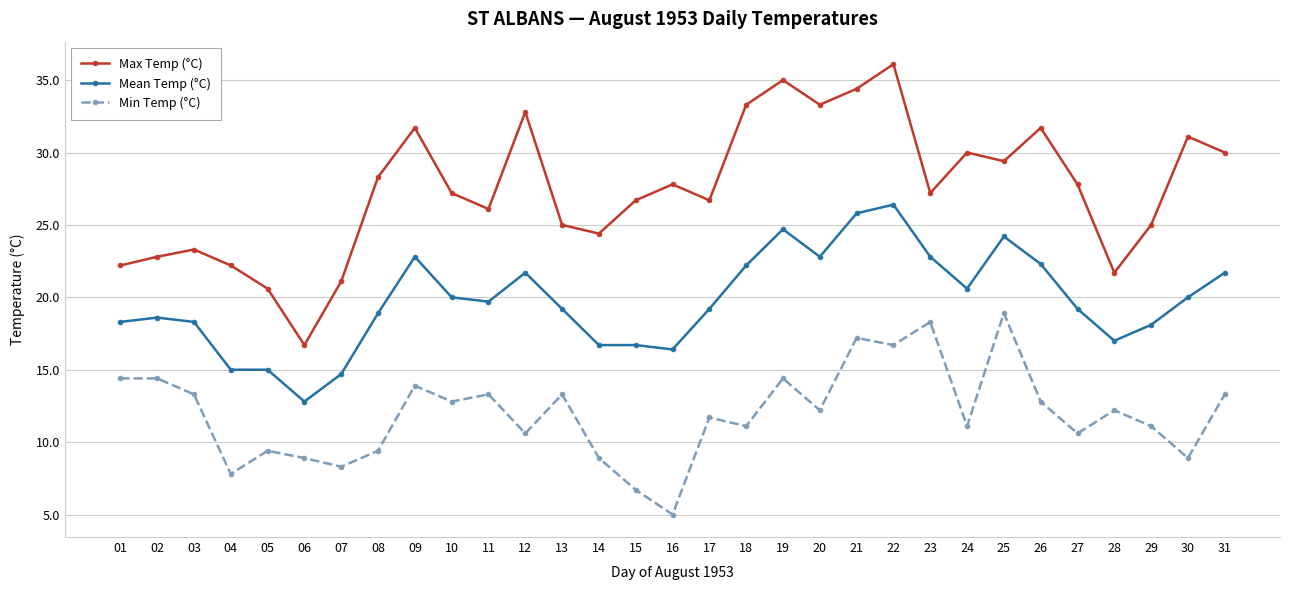

What is the spread (max minus min) of values at 11?

12.8